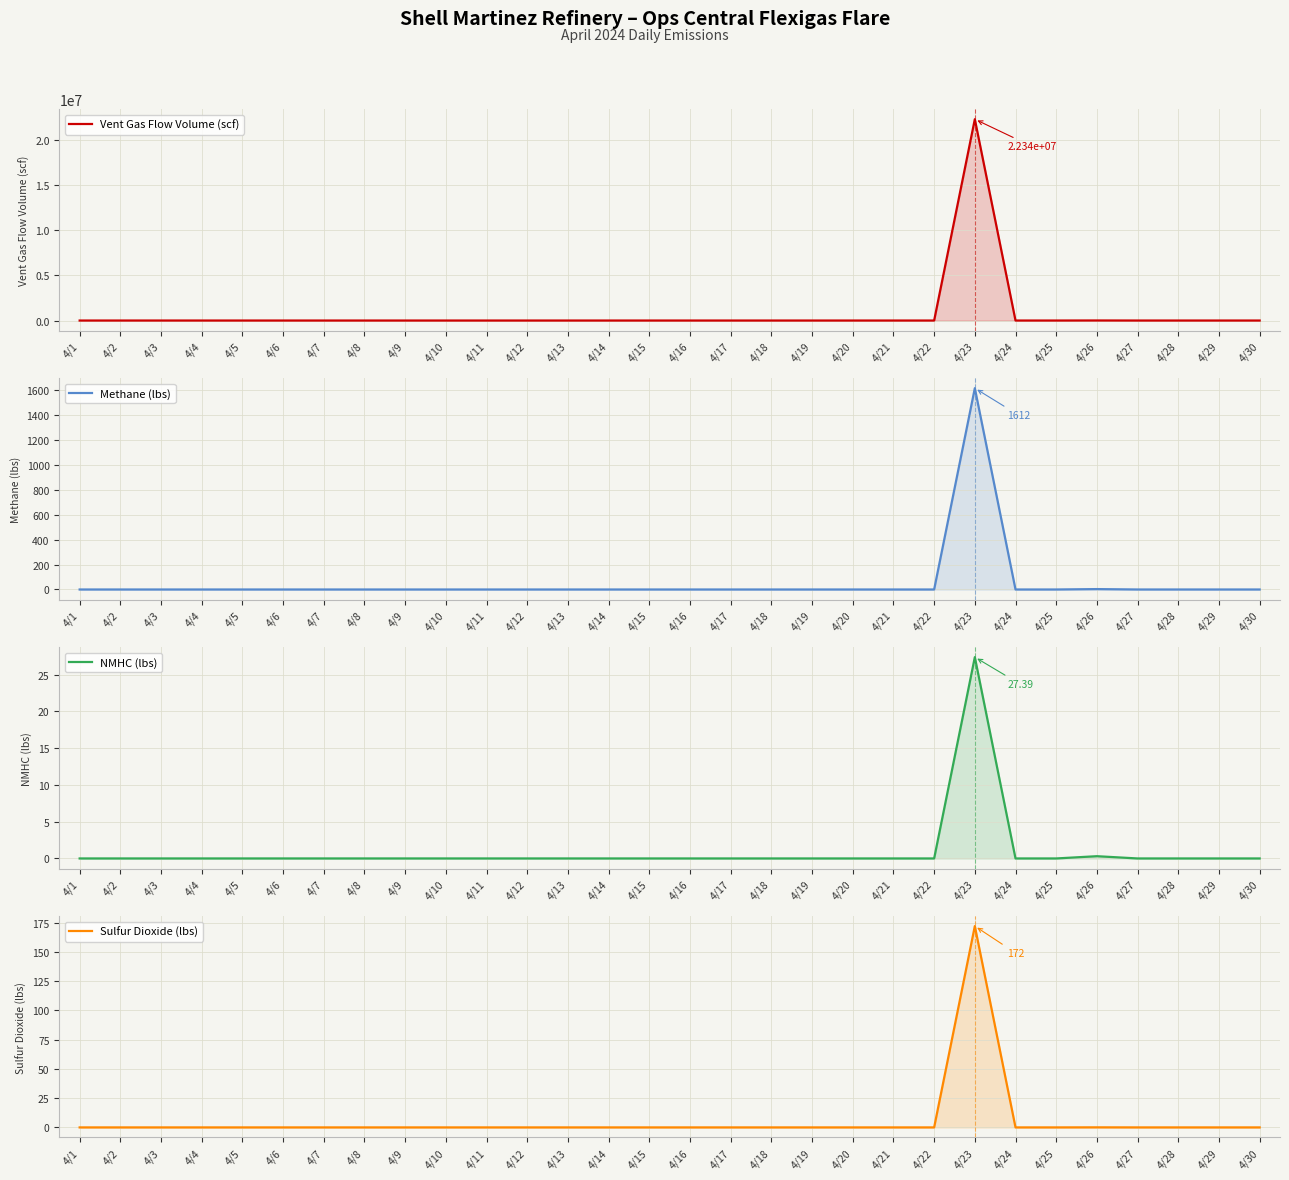

Reading right to left, list all the values displayed in this chart.

Vent Gas Flow Volume (scf): 4/30=0.0	4/29=0.0	4/28=0.0	4/27=0.0	4/26=5649.3	4/25=0.0	4/24=0.0	4/23=22342085.9	4/22=0.0	4/21=0.0	4/20=0.0	4/19=0.0	4/18=0.0	4/17=0.0	4/16=0.0	4/15=0.0	4/14=0.0	4/13=0.0	4/12=0.0	4/11=0.0	4/10=0.0	4/9=0.0	4/8=0.0	4/7=0.0	4/6=0.0	4/5=0.0	4/4=0.0	4/3=317.4	4/2=0.0	4/1=0.0
Methane (lbs): 4/30=0.0	4/29=0.0	4/28=0.0	4/27=0.0	4/26=3.2	4/25=0.0	4/24=0.0	4/23=1611.8	4/22=0.0	4/21=0.0	4/20=0.0	4/19=0.0	4/18=0.0	4/17=0.0	4/16=0.0	4/15=0.0	4/14=0.0	4/13=0.0	4/12=0.0	4/11=0.0	4/10=0.0	4/9=0.0	4/8=0.0	4/7=0.0	4/6=0.0	4/5=0.0	4/4=0.0	4/3=0.0	4/2=0.0	4/1=0.0
NMHC (lbs): 4/30=0.0	4/29=0.0	4/28=0.0	4/27=0.0	4/26=0.3	4/25=0.0	4/24=0.0	4/23=27.4	4/22=0.0	4/21=0.0	4/20=0.0	4/19=0.0	4/18=0.0	4/17=0.0	4/16=0.0	4/15=0.0	4/14=0.0	4/13=0.0	4/12=0.0	4/11=0.0	4/10=0.0	4/9=0.0	4/8=0.0	4/7=0.0	4/6=0.0	4/5=0.0	4/4=0.0	4/3=0.0	4/2=0.0	4/1=0.0
Sulfur Dioxide (lbs): 4/30=0.0	4/29=0.0	4/28=0.0	4/27=0.0	4/26=0.0	4/25=0.0	4/24=0.0	4/23=172.0	4/22=0.0	4/21=0.0	4/20=0.0	4/19=0.0	4/18=0.0	4/17=0.0	4/16=0.0	4/15=0.0	4/14=0.0	4/13=0.0	4/12=0.0	4/11=0.0	4/10=0.0	4/9=0.0	4/8=0.0	4/7=0.0	4/6=0.0	4/5=0.0	4/4=0.0	4/3=0.0	4/2=0.0	4/1=0.0